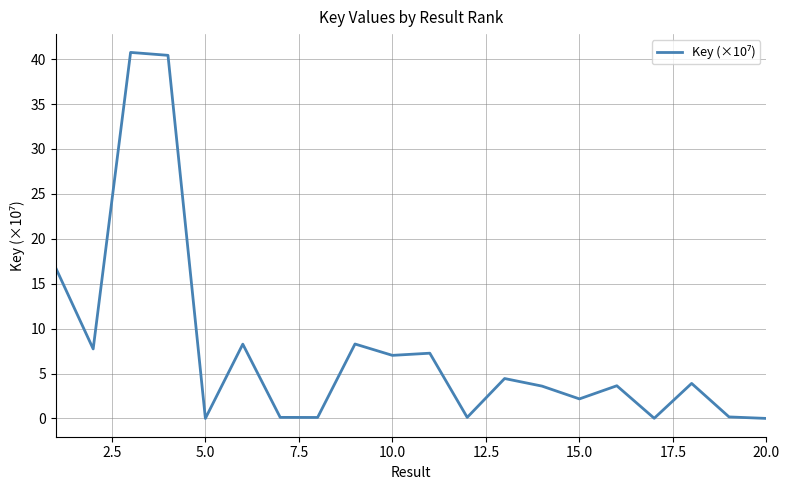

What is the difference between the maximum and minimum values?

40.8